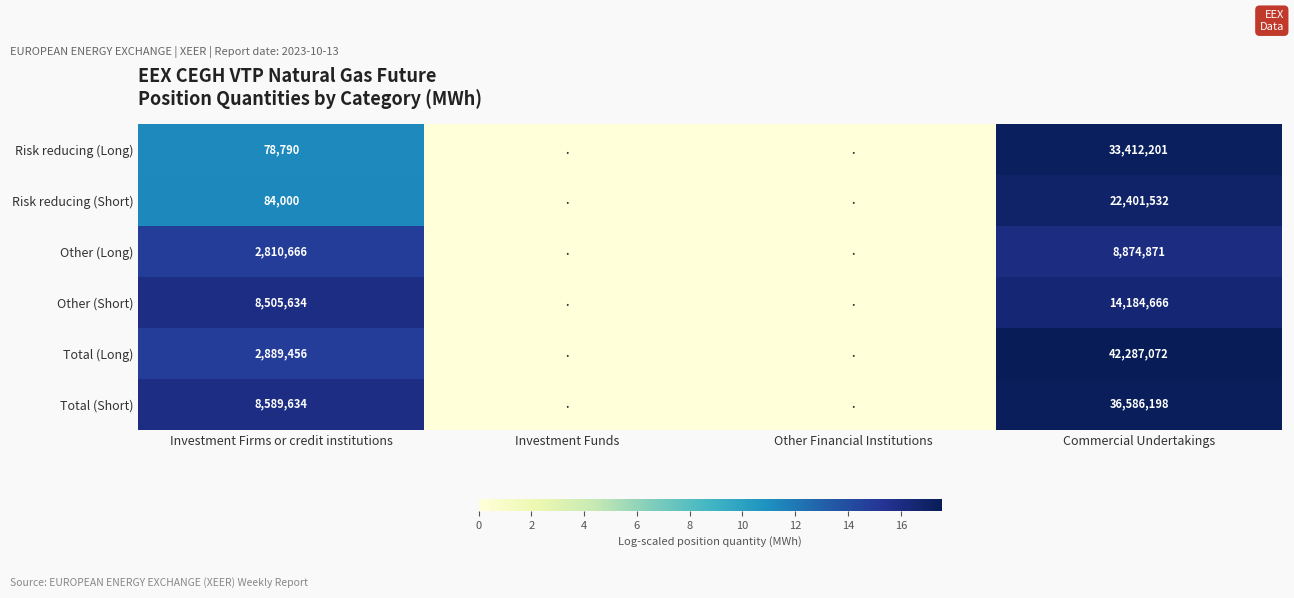

Is the value of Risk reducing (Short) at Investment Firms or credit institutions greater than the value of Total (Short) at Commercial Undertakings?

No